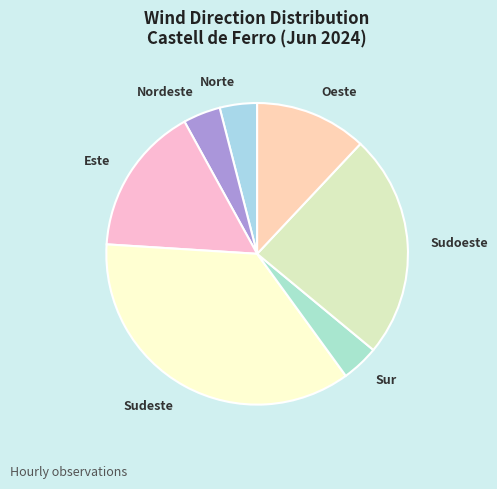

Is Sudoeste the majority of the pie?

No